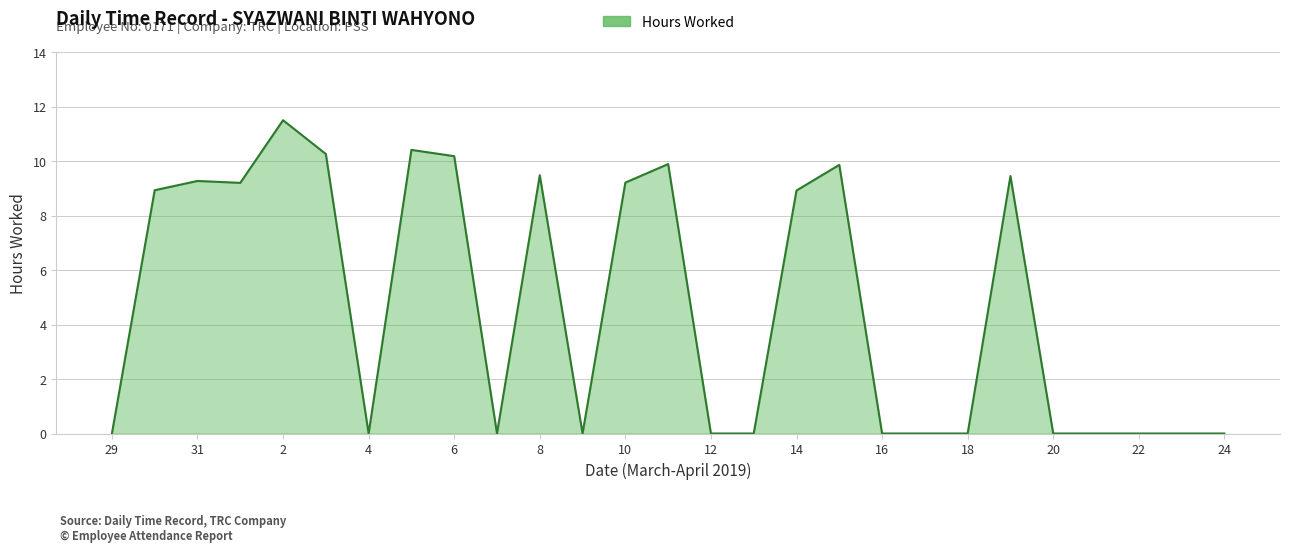

What is the greatest value displayed?

11.5